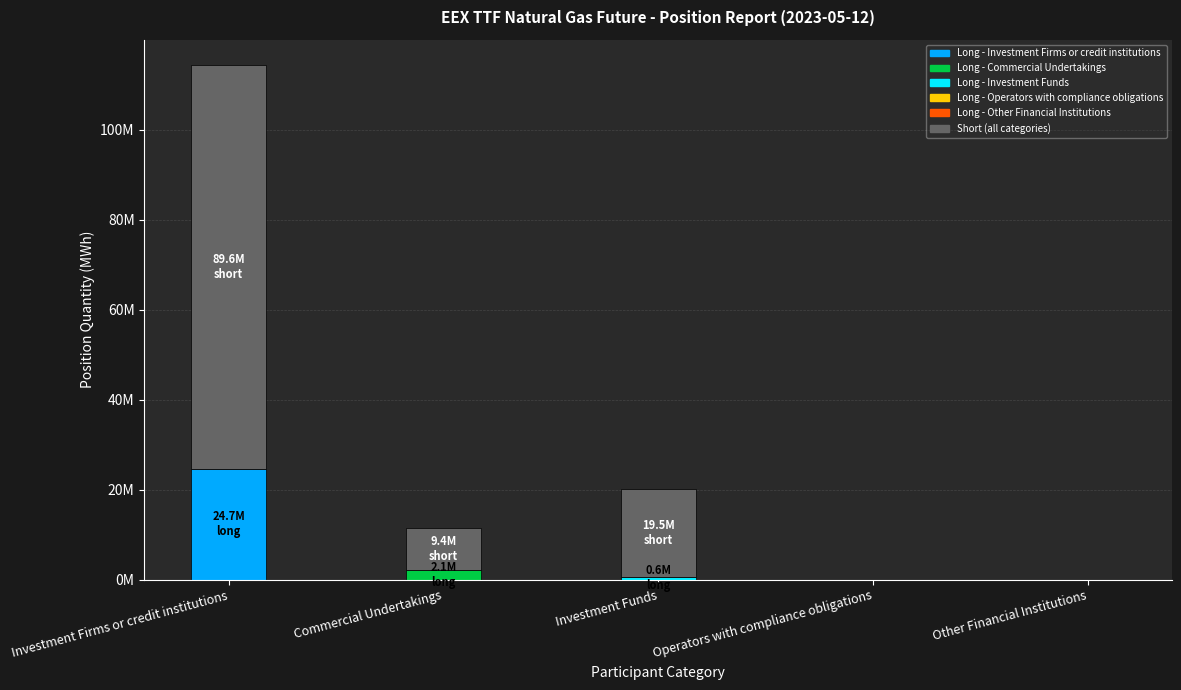

Between Commercial Undertakings and Other Financial Institutions, which is larger?

Commercial Undertakings